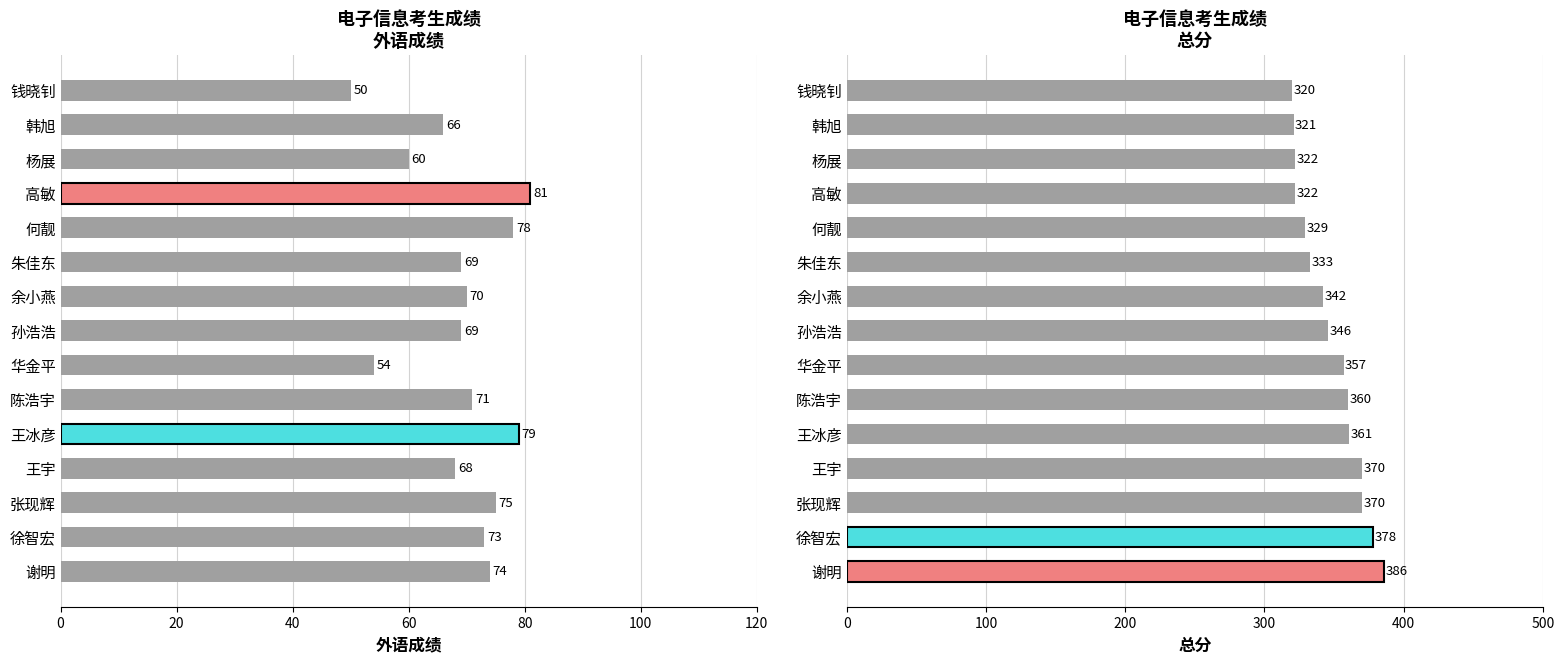

What are all the series names shown in the legend?

外语成绩, 总分